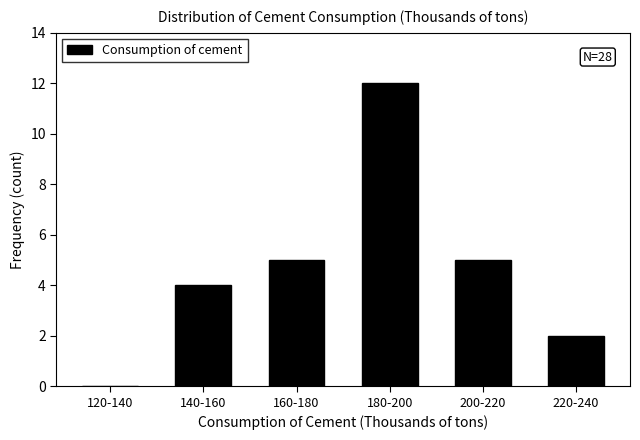

Reading right to left, what are all the values shown in this chart?

220-240=2	200-220=5	180-200=12	160-180=5	140-160=4	120-140=0